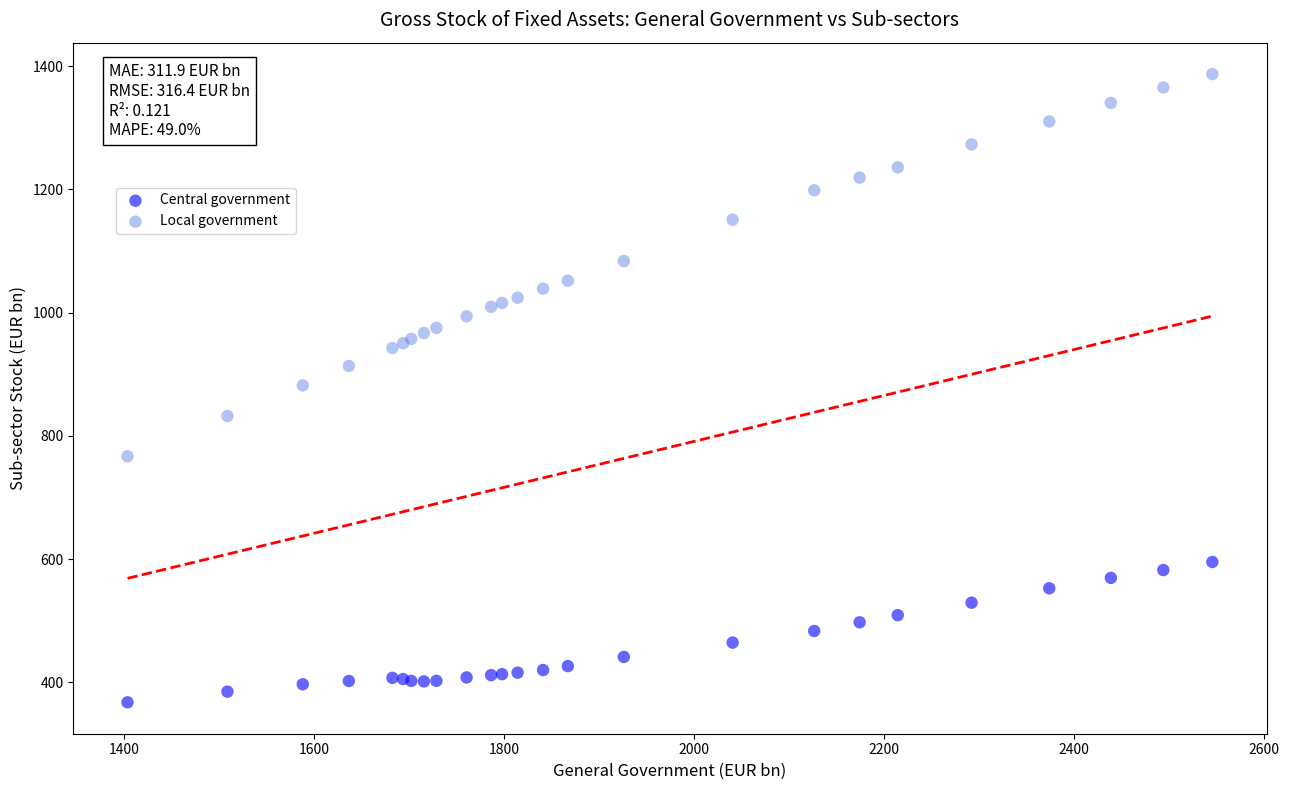

Which series reaches the minimum Y coordinate?

Central government